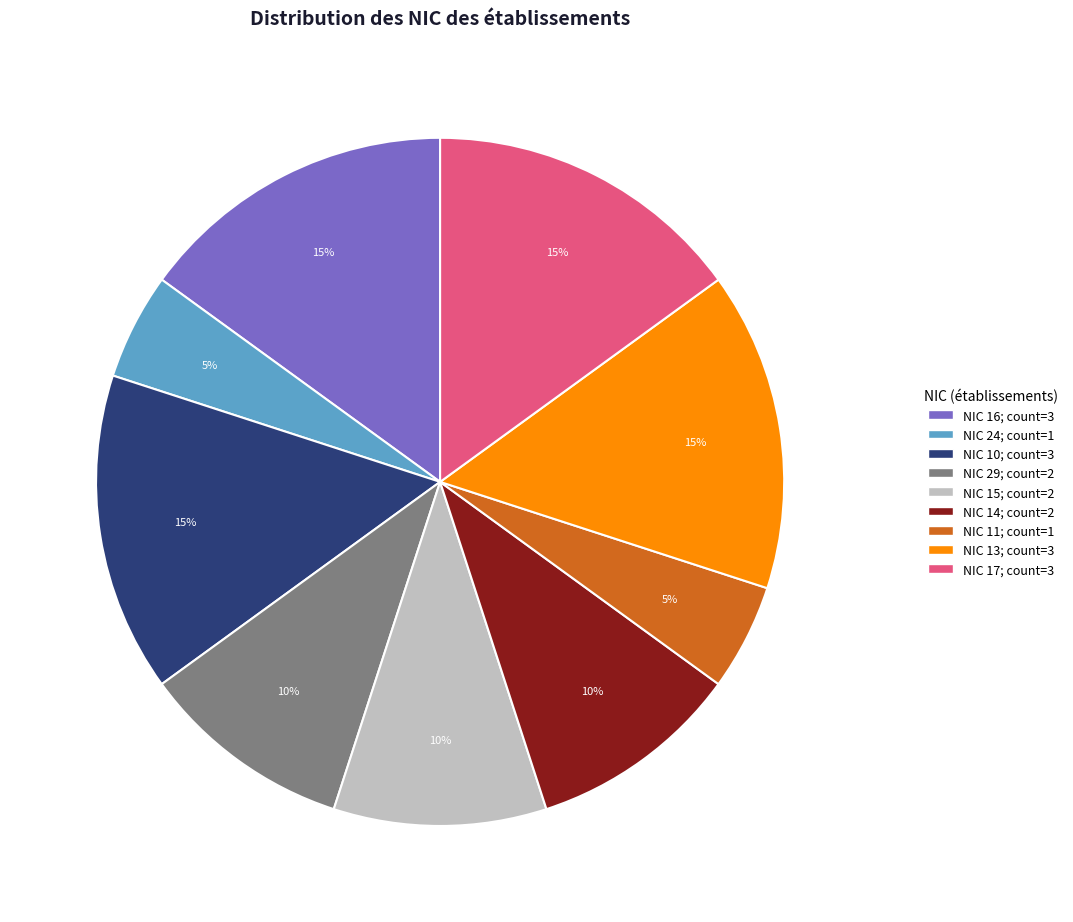

How many slices are in this pie chart?

9